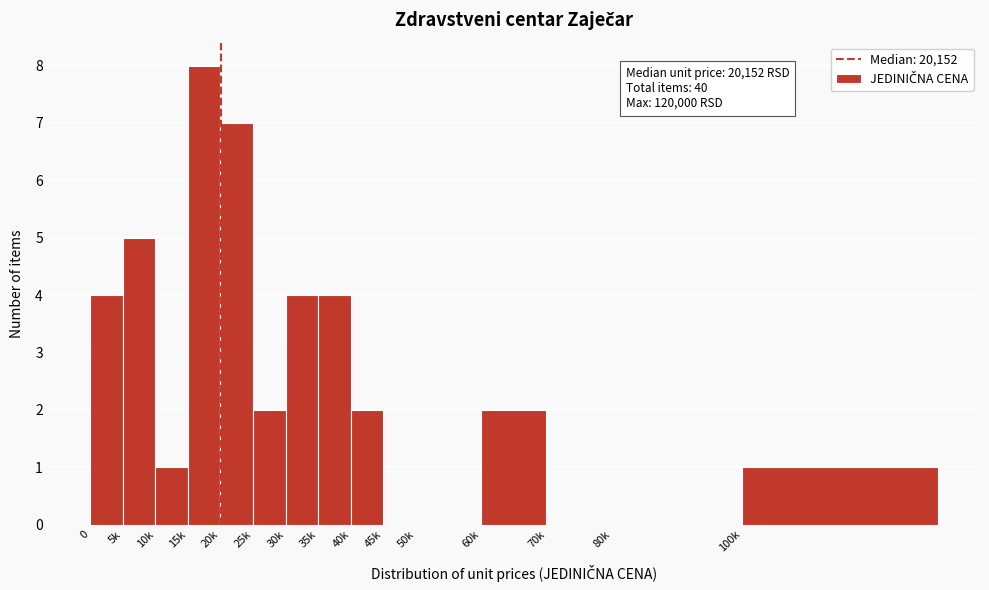

Reading left to right, list all the values displayed in this chart.

0=4	5k=5	10k=1	15k=8	20k=7	25k=2	30k=4	35k=4	40k=2	45k=0	50k=0	60k=2	70k=0	80k=0	100k=1